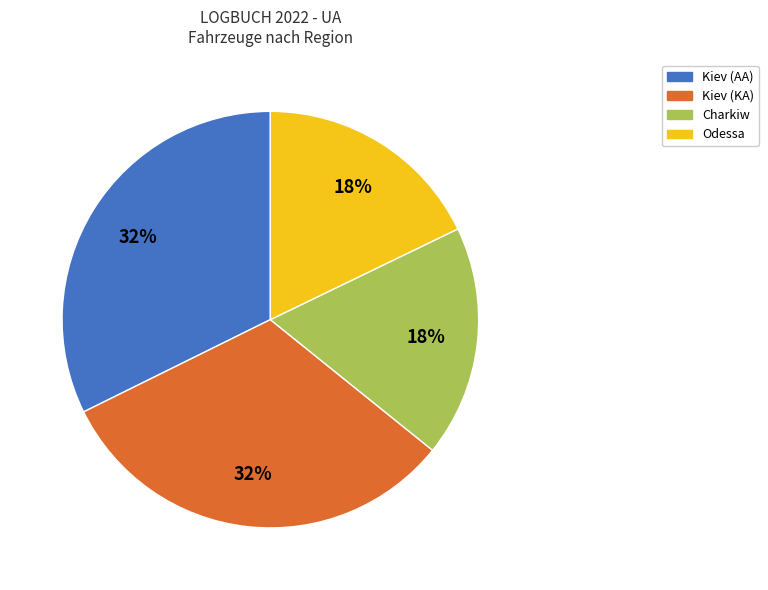

To the nearest percent, what is the difference between the largest and smallest slice percentages?

14%